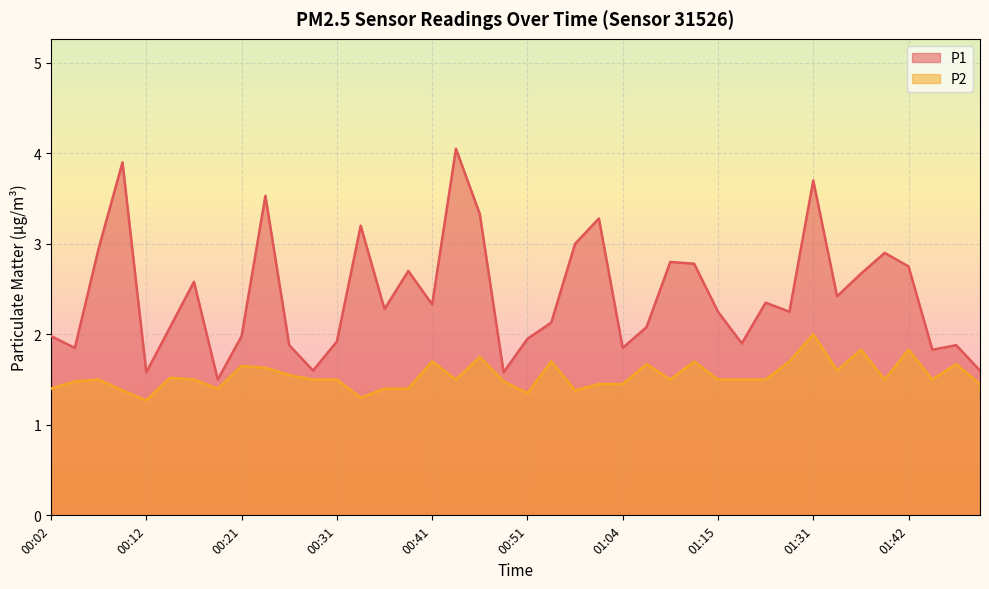

At which category does P1 reach its first local peak?

00:09